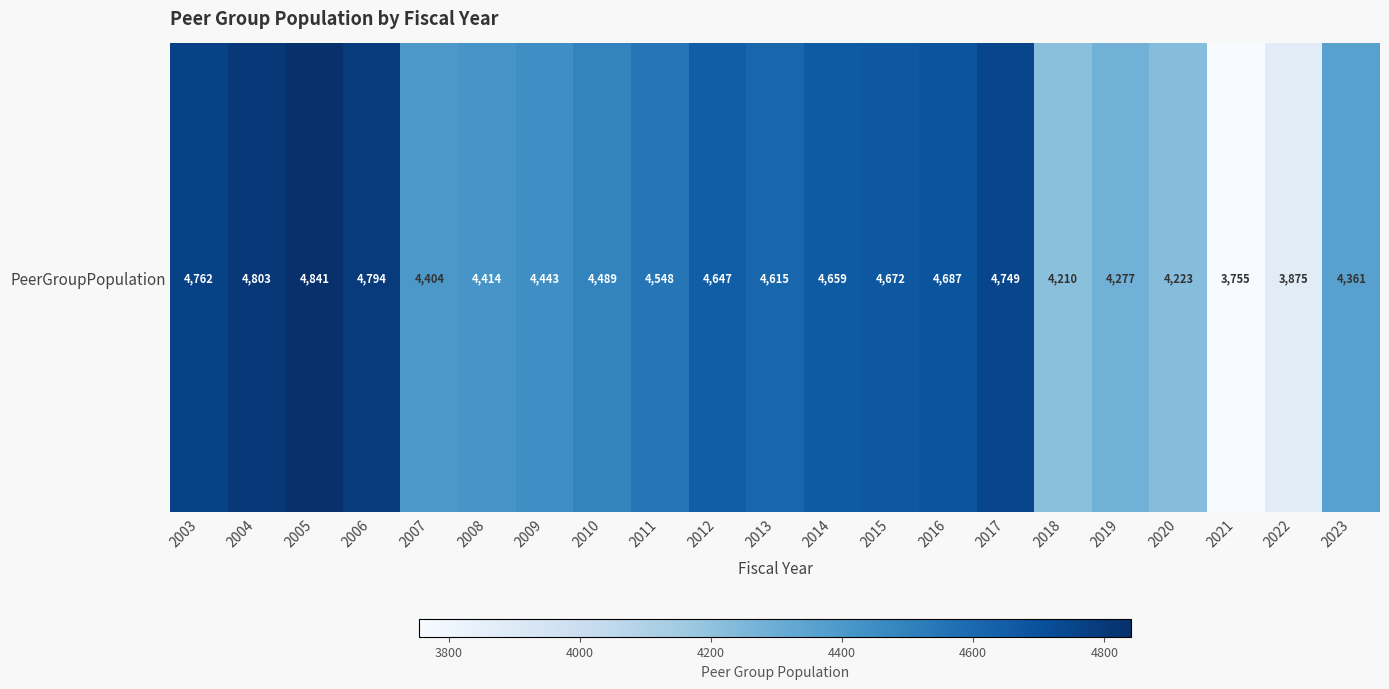

Between 2007 and 2013, which is larger?

2013